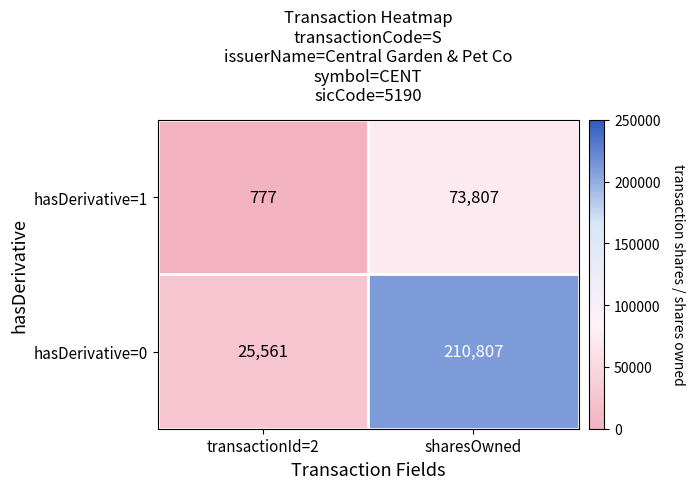

Reading left to right, list all the values displayed in this chart.

hasDerivative=1: transactionId=2=777	sharesOwned=73807
hasDerivative=0: transactionId=2=25561	sharesOwned=210807